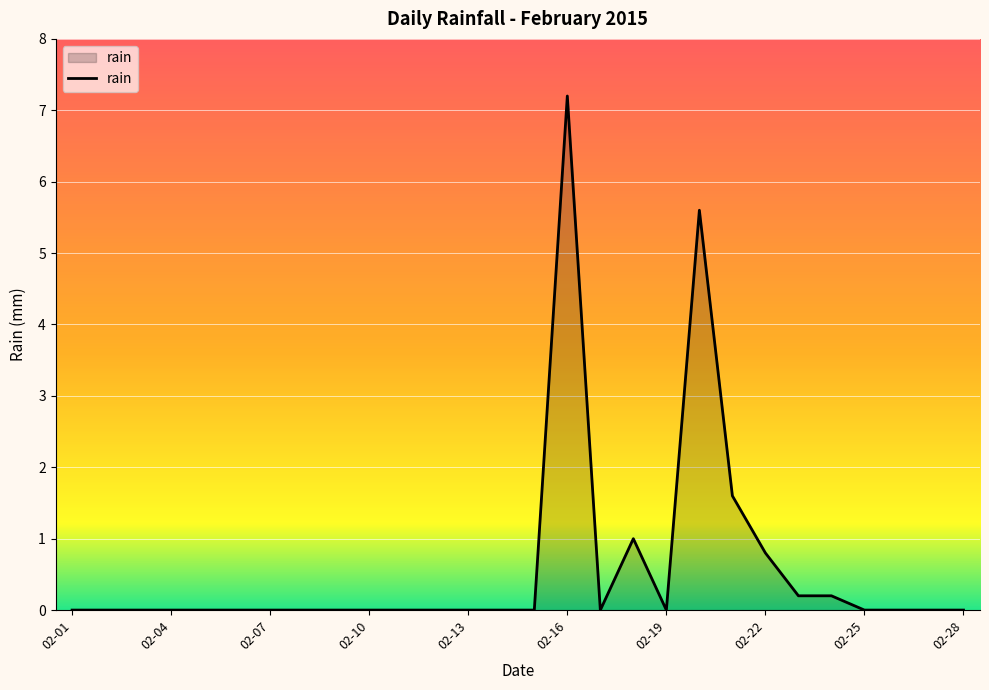

Reading left to right, what are all the values shown in this chart?

0.0	0.0	0.0	0.0	0.0	0.0	0.0	0.0	0.0	0.0	0.0	0.0	0.0	0.0	0.0	7.2	0.0	1.0	0.0	5.6	1.6	0.8	0.2	0.2	0.0	0.0	0.0	0.0